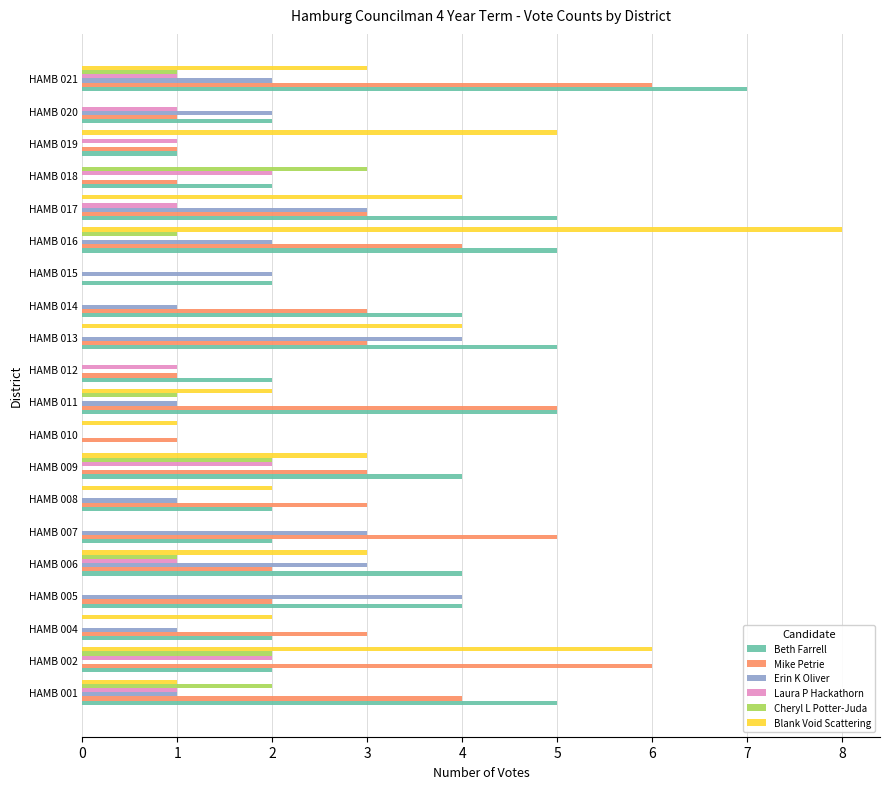

True or false: Erin K Oliver has a value of 3 at HAMB 006.

True